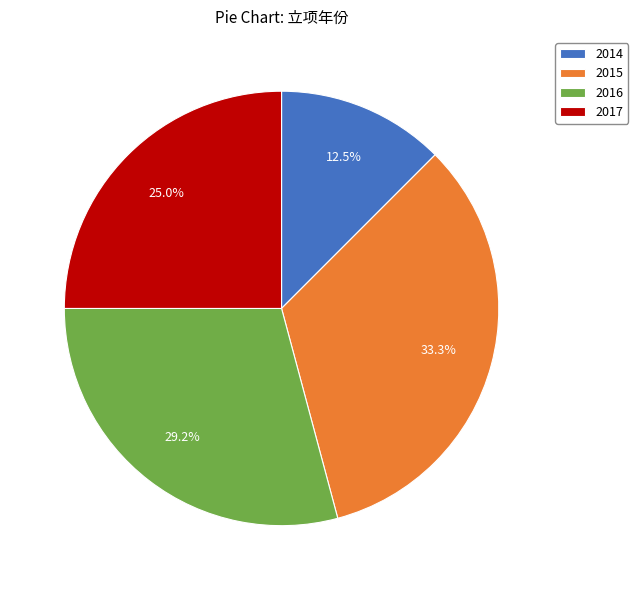

What percentage is the 2017 slice, to the nearest percent?

25%